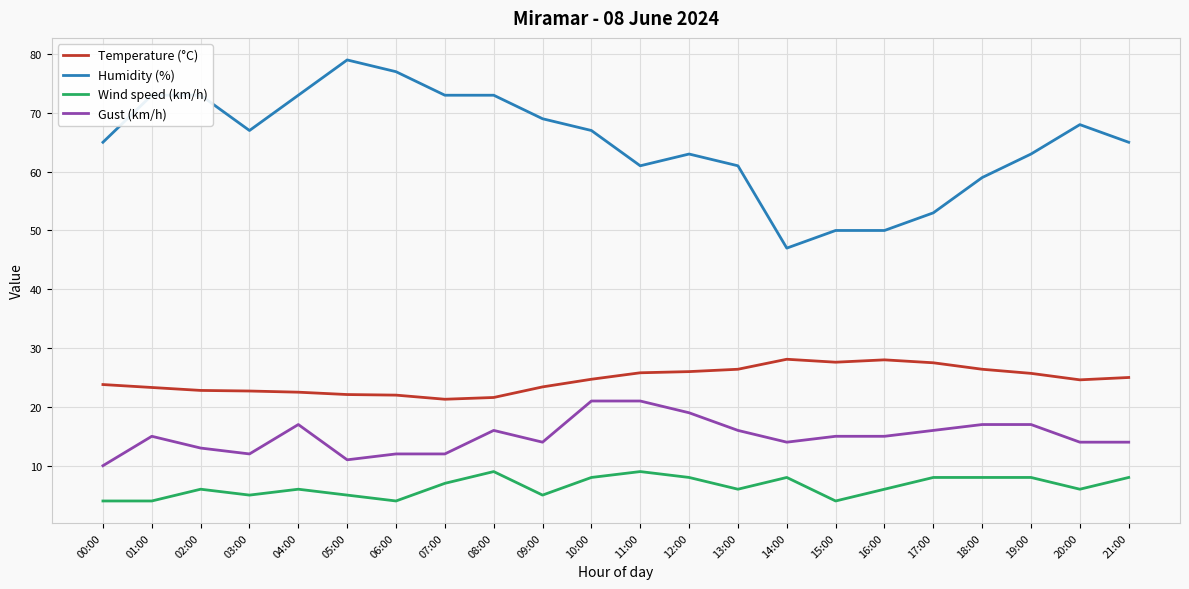

What is the difference between the maximum and minimum values in the Humidity (%) series?

32.0